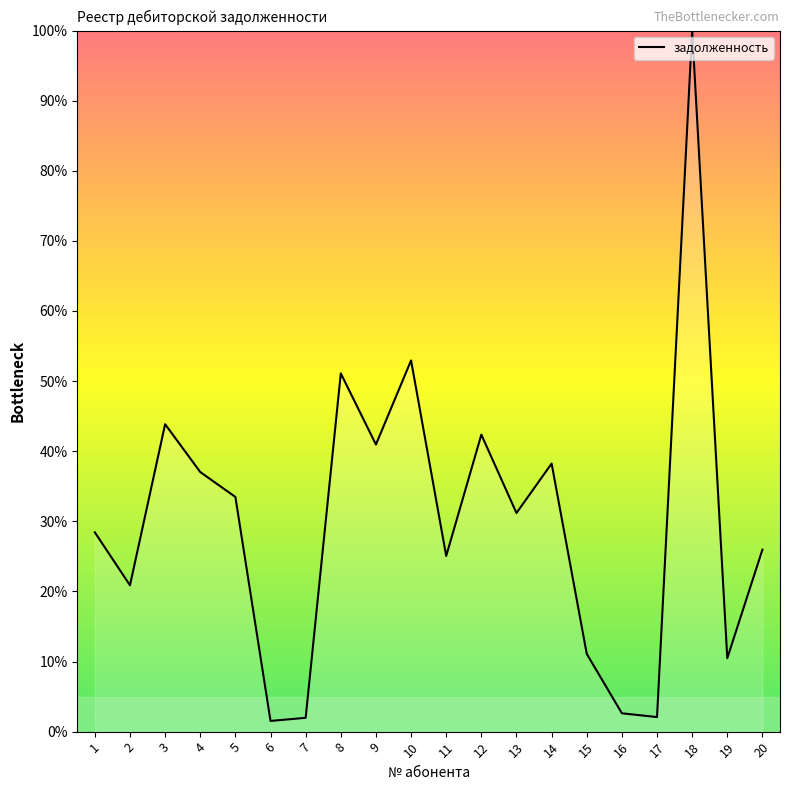

Approximately how many times larger is the value at 12 compared to 2?

2.0